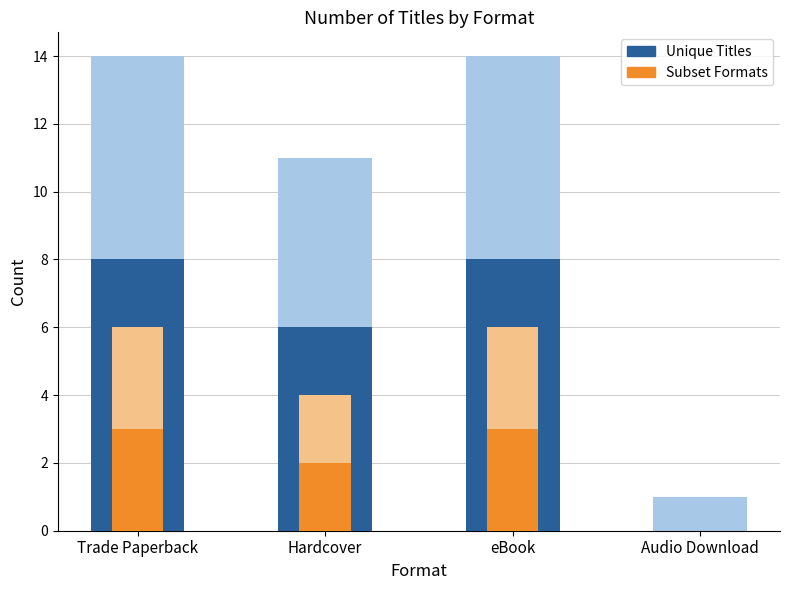

Where is Subset (Audio/HC only) nearest to the value 1?

Hardcover